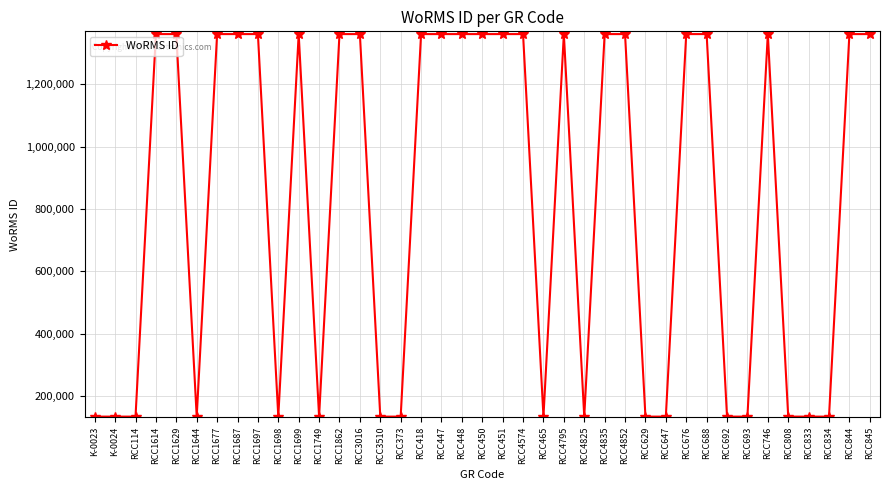

What is the sum of all values?

32233395